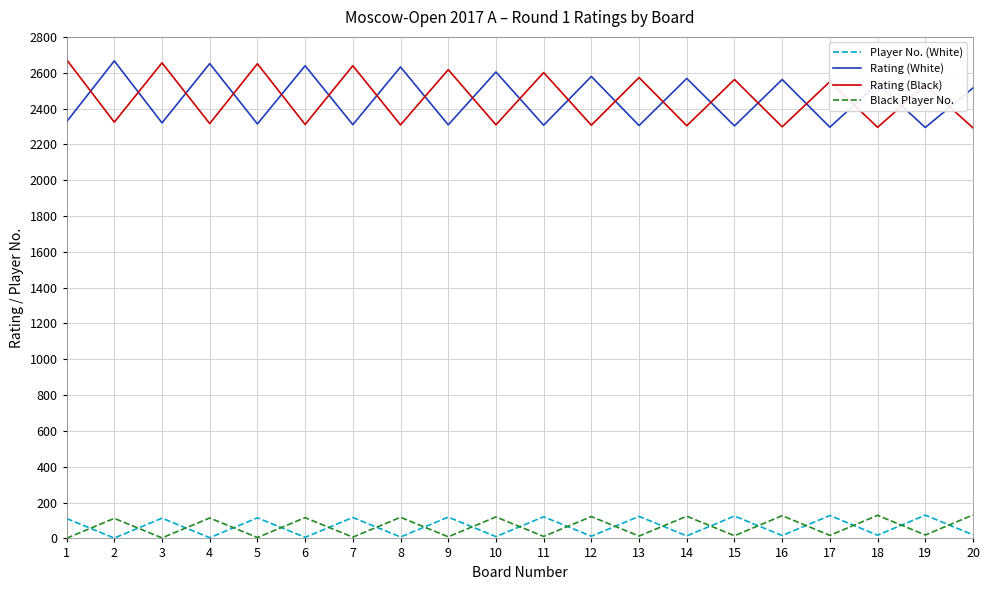

What is the sum of the Rating (White) values at 13 and 4?

4956